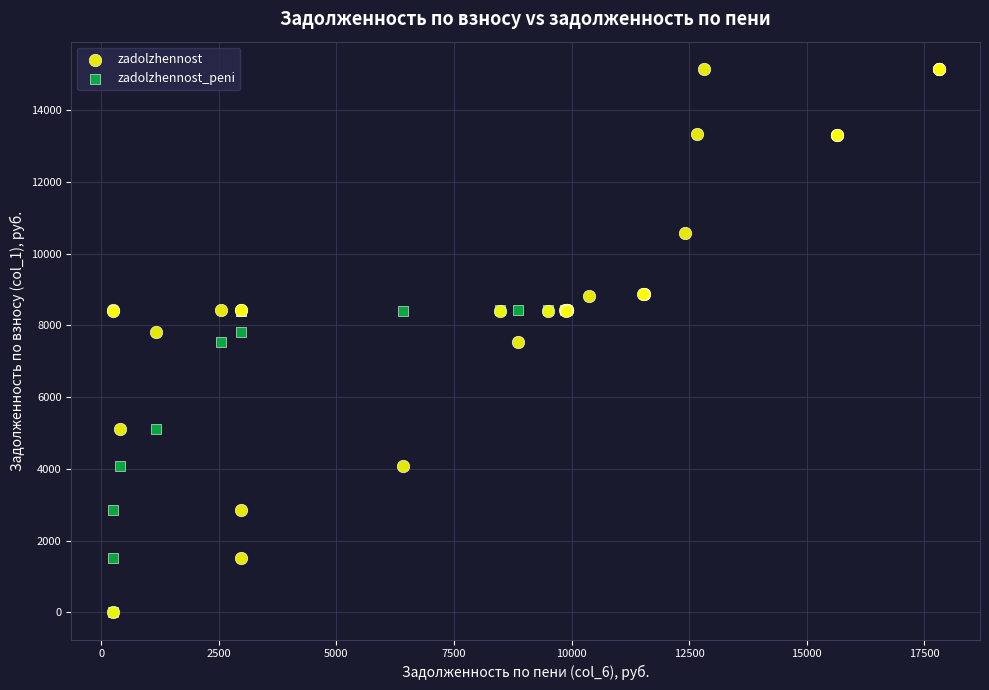

Which series reaches the maximum Y coordinate?

zadolzhennost